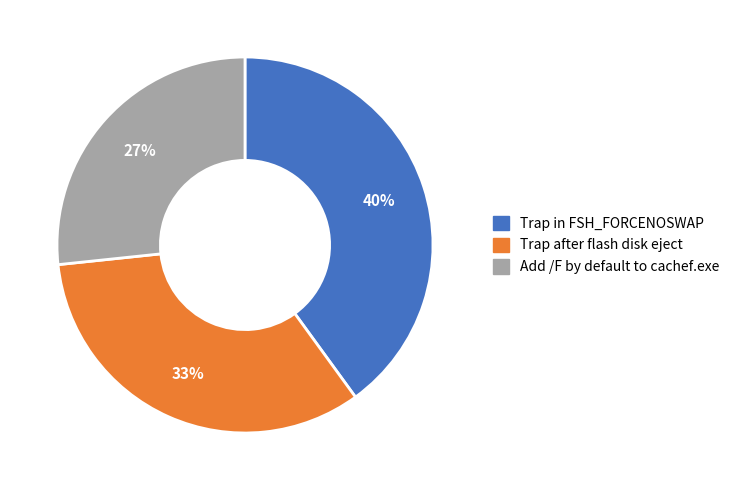

What is the ratio of the value at Trap after flash disk eject to the value at Trap in FSH_FORCENOSWAP?

0.8